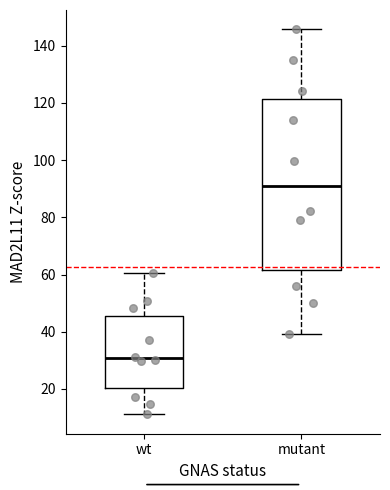

Reading left to right, transcribe this box plot: for each box, give where its median line is, the range the box spans, and where its two whiskers end, as read against the y-axis. The values are not printed on the chart, so give them approximately, as read against the axis.

wt: median 30, box 20 to 46, whiskers 12 to 60
mutant: median 92, box 62 to 122, whiskers 40 to 146